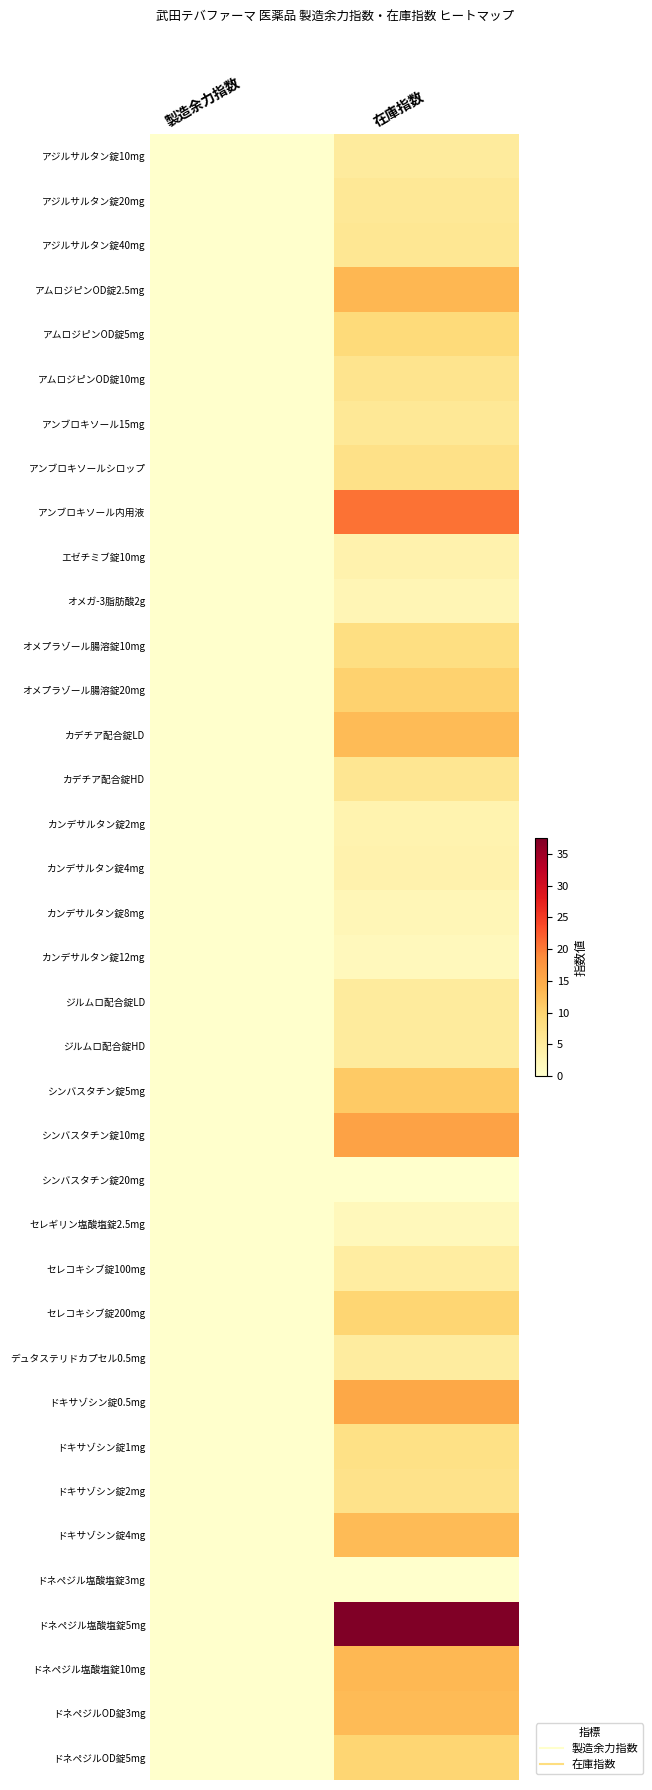

Which has a higher value, 在庫指数 or 製造余力指数?

在庫指数